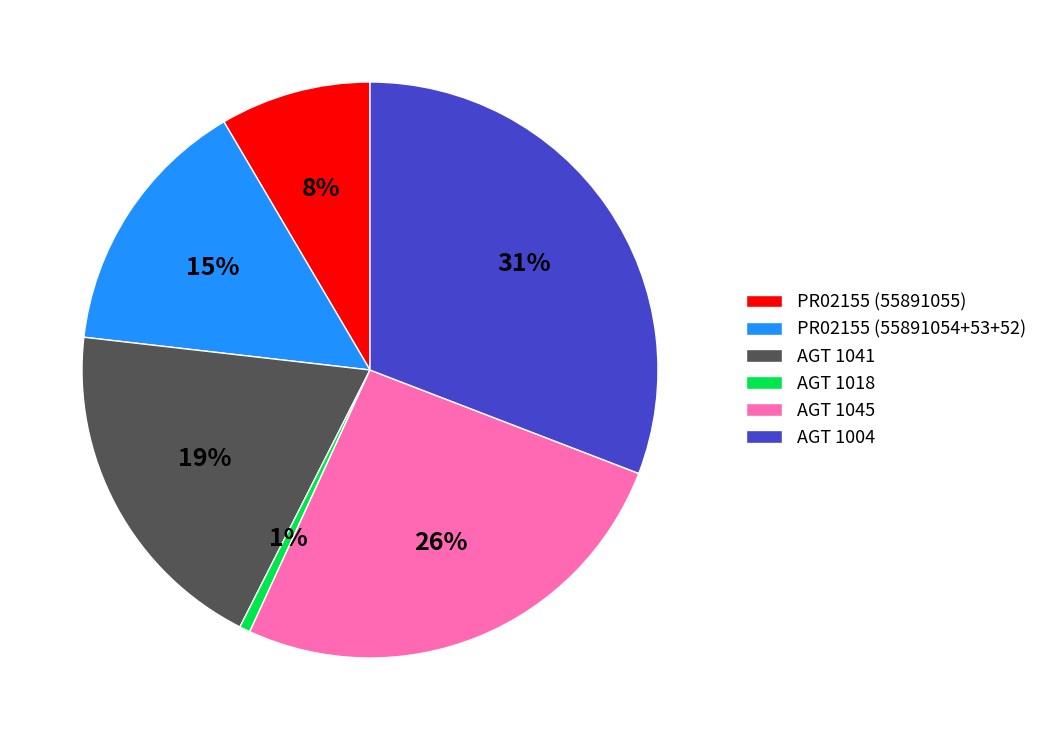

Between AGT 1004 and PR02155 (55891054+53+52), which is larger?

AGT 1004